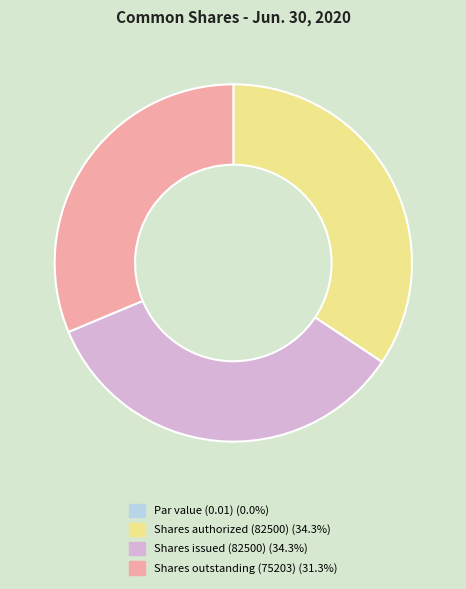

Does any single category account for the majority?

No